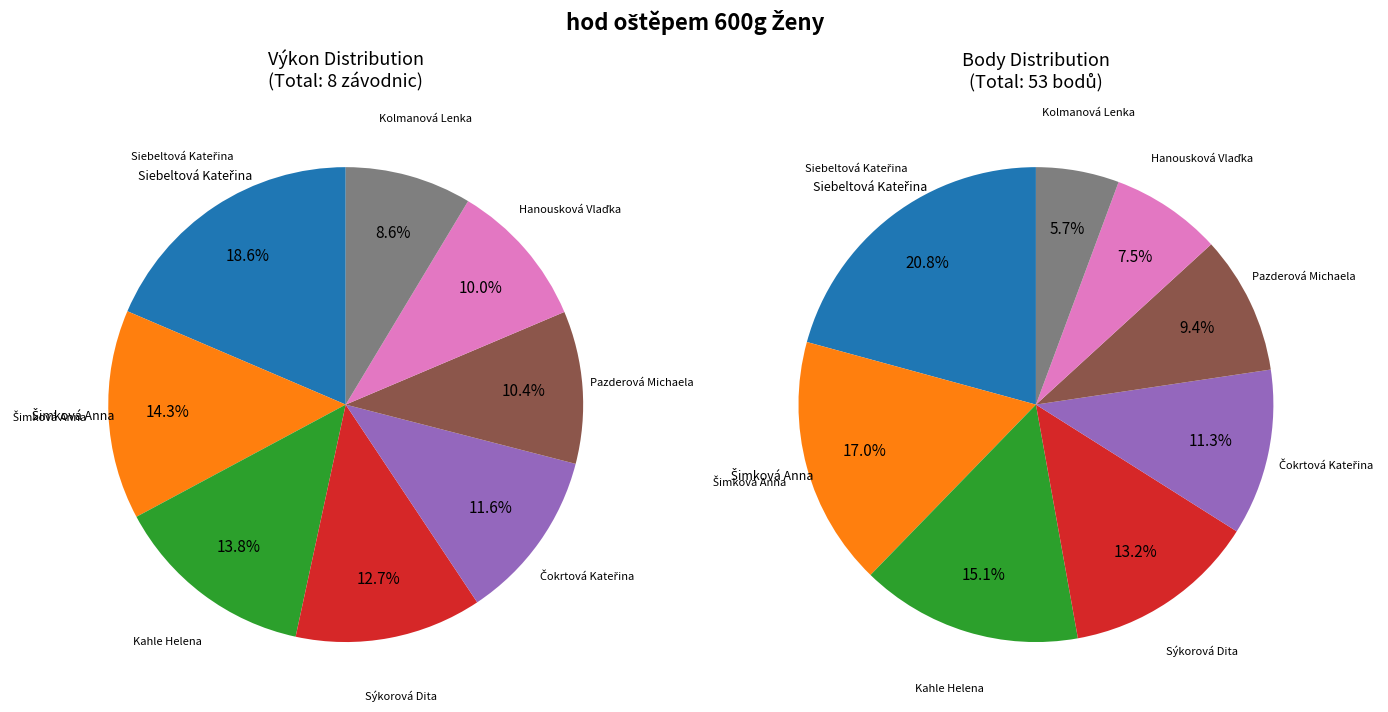

Is it true that Kahle Helena is 21% of the pie?

False